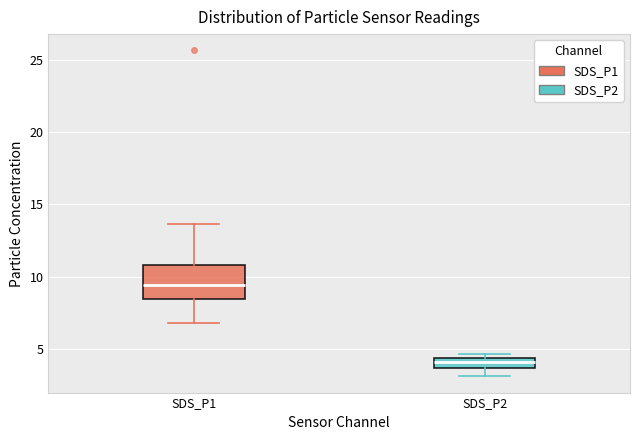

Where is the upper edge of the box for SDS_P2 on the y-axis? The values are not printed on the chart, so give them approximately, as read against the axis.

4.5